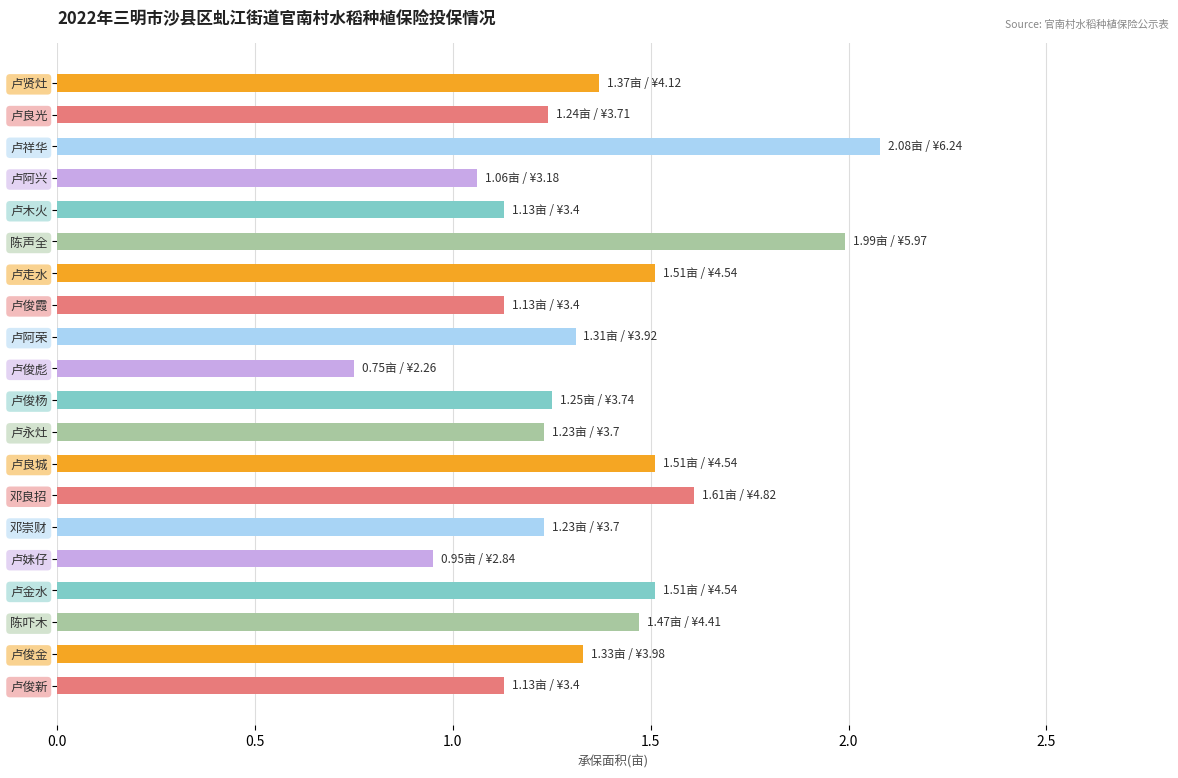

The value at 卢俊新 is 0.5. True or false?

False